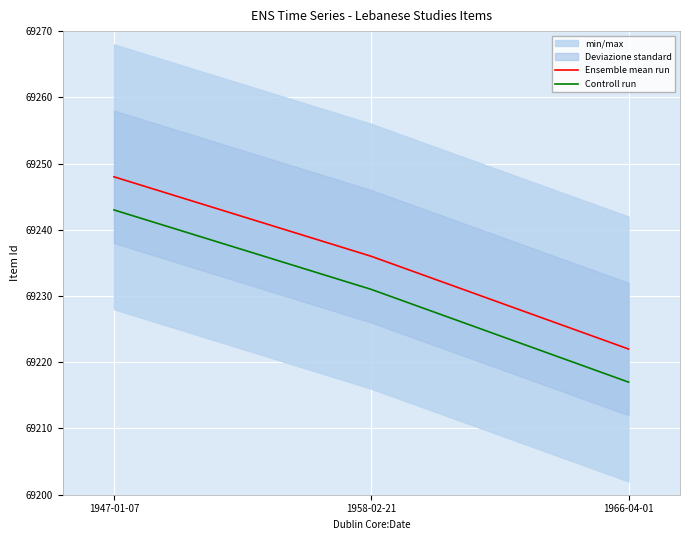

Reading left to right, transcribe all the data shown in this chart.

Ensemble mean run: 69248	69236	69222
Controll run: 69243	69231	69217